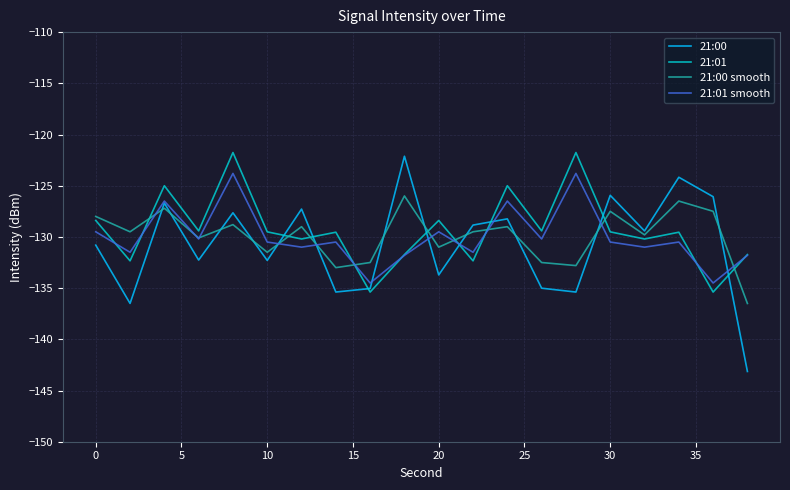

Which series has the largest range (max minus min)?

21:00